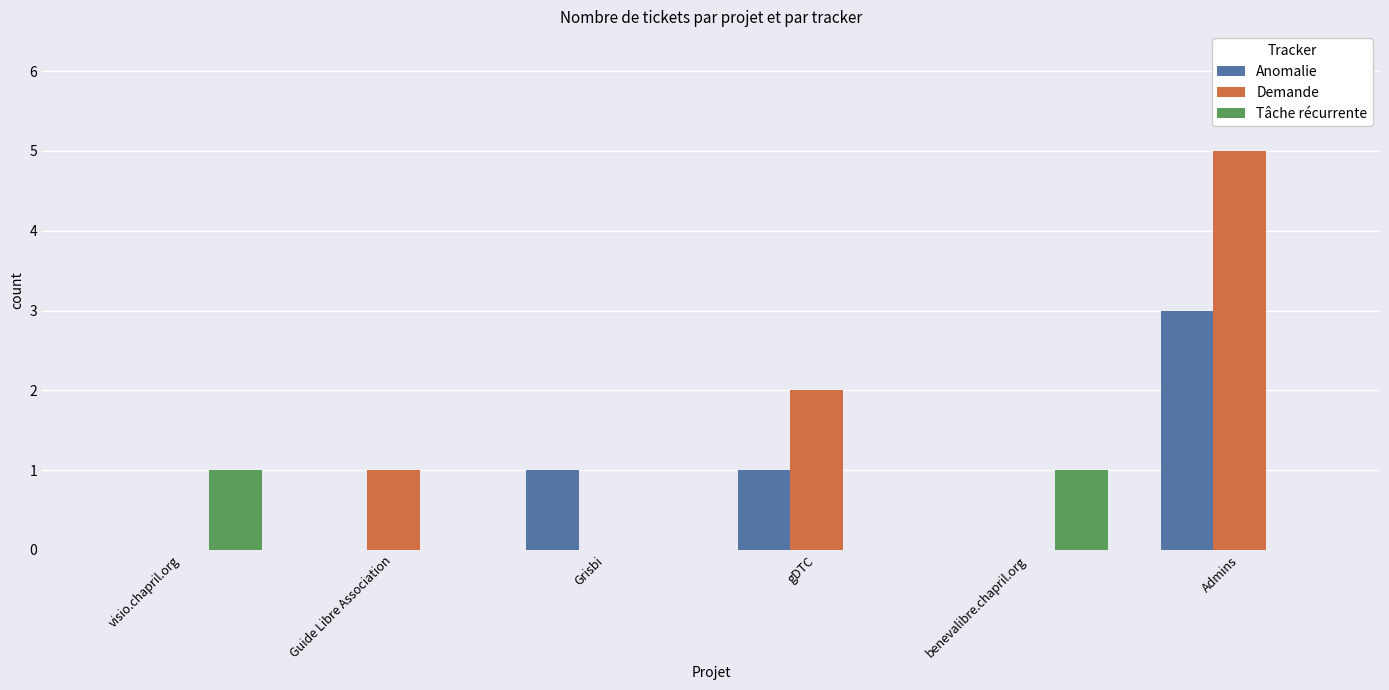

Reading left to right, list all the values displayed in this chart.

Anomalie: 0	0	1	1	0	3
Demande: 0	1	0	2	0	5
Tâche récurrente: 1	0	0	0	1	0